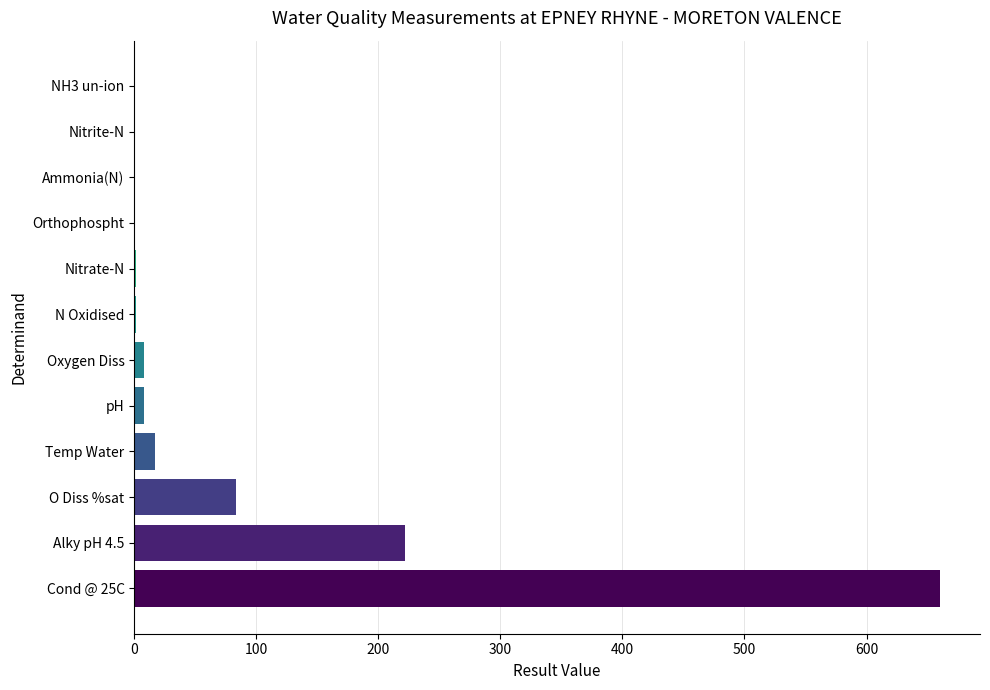

What is the approximate value at O Diss %sat?

83.1